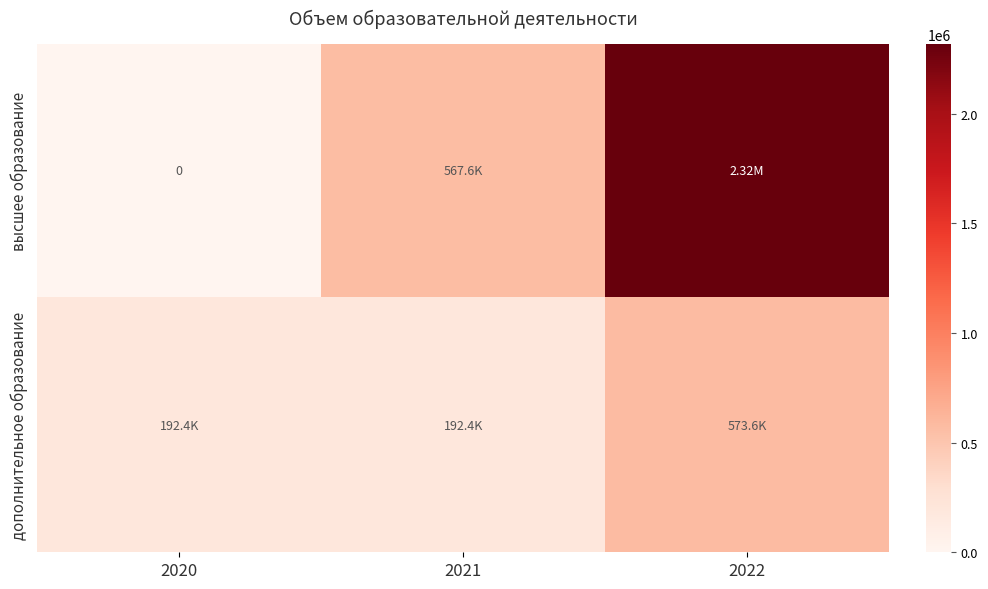

The value of дополнительное образование at 2021 is 254405.9. True or false?

False